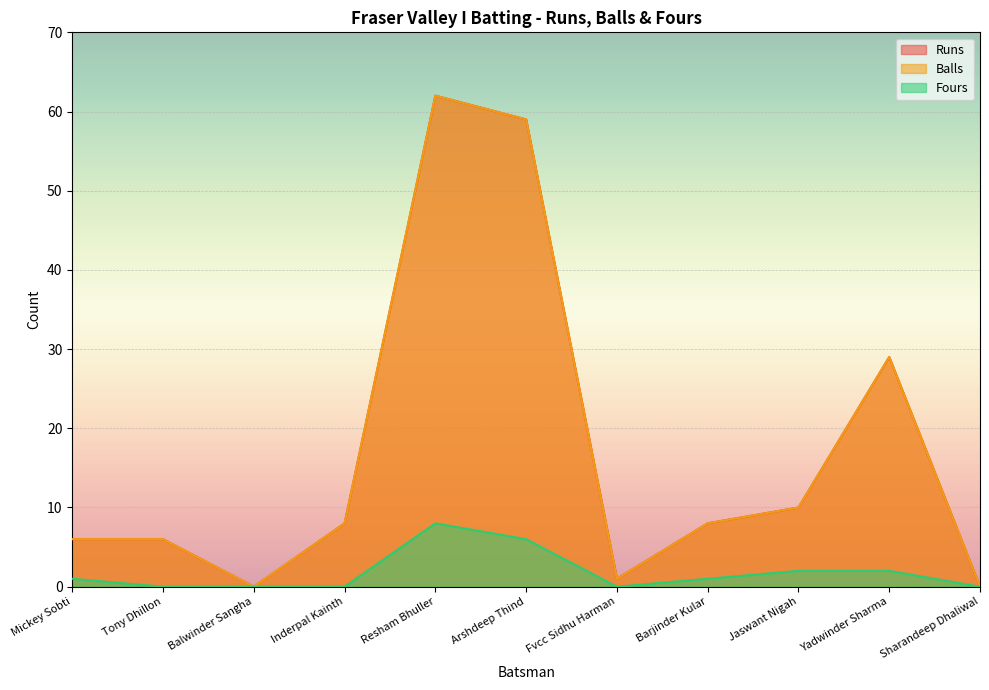

Which series has the widest spread of values?

Runs